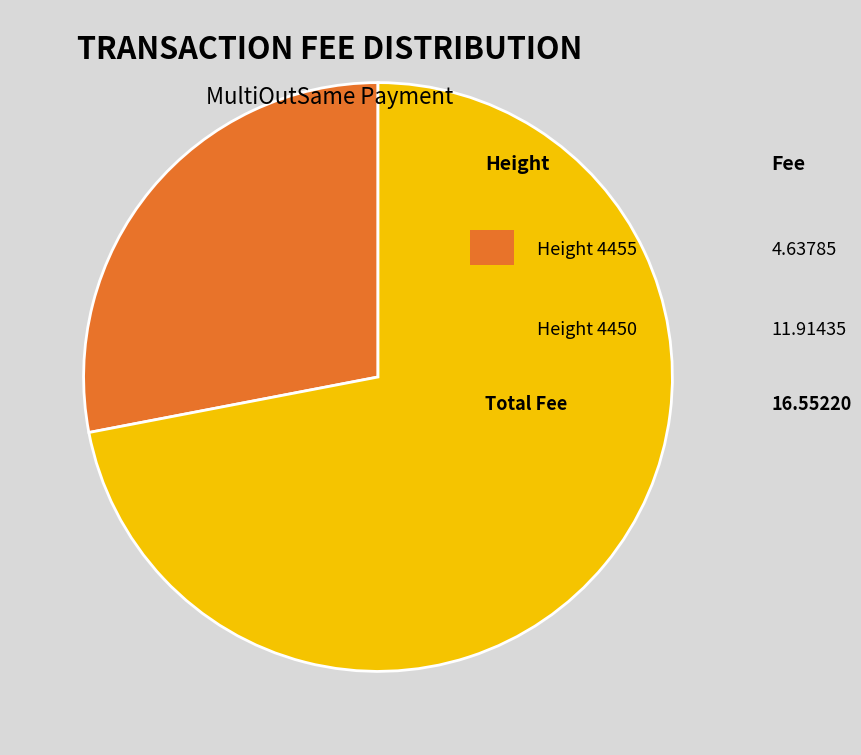

Is there a majority slice in this chart?

Yes